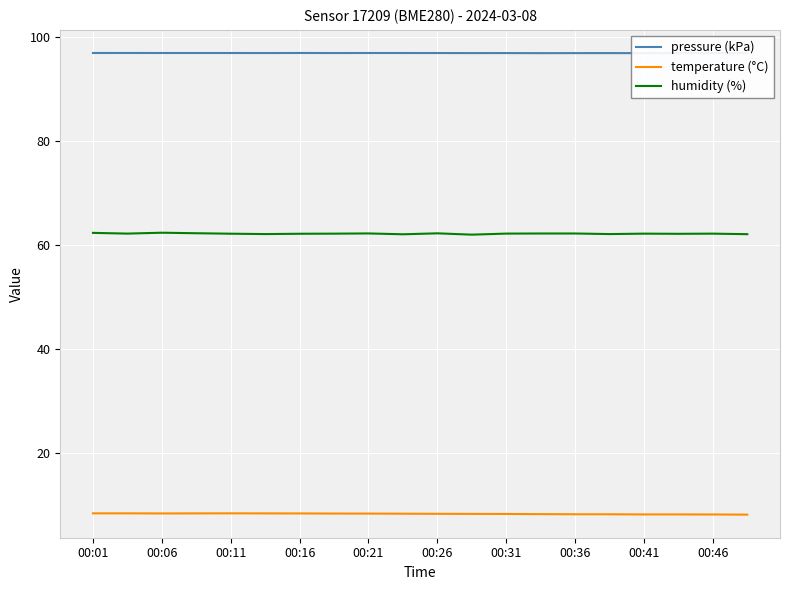

What is the minimum value for pressure (kPa)?

96.8